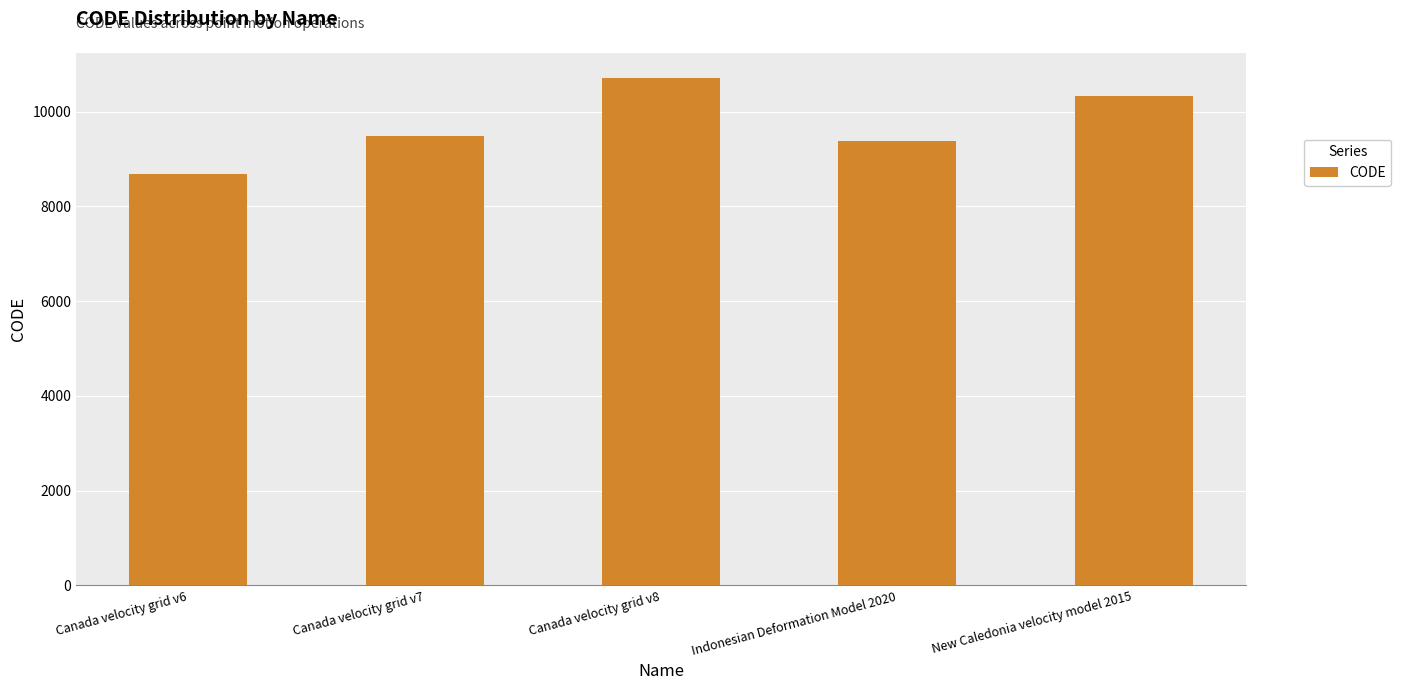

Which label corresponds to the smallest value in the chart?

Canada velocity grid v6